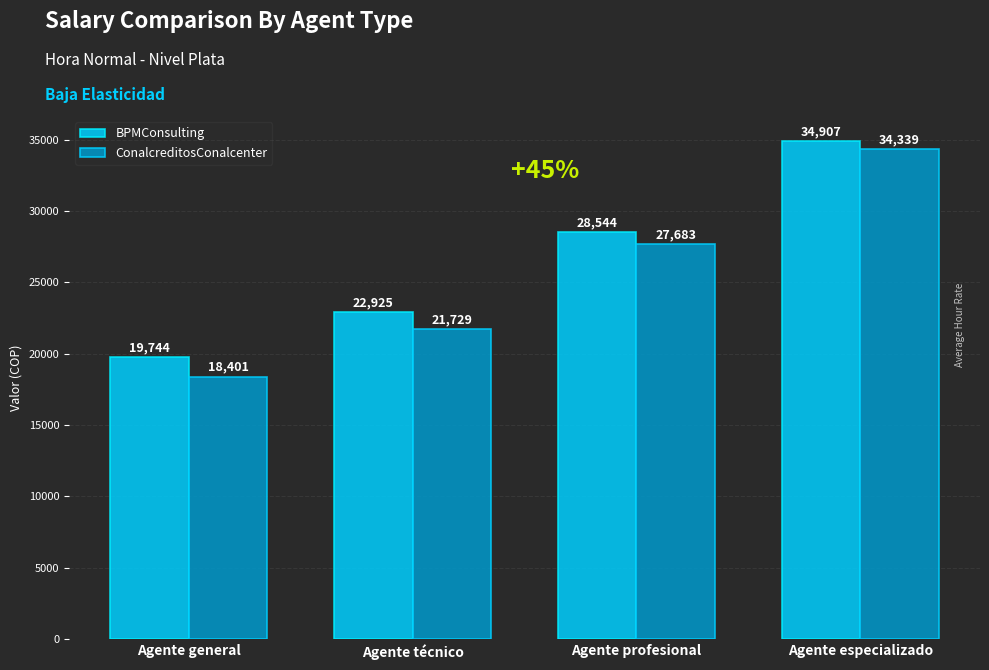

List the series in order of their peak value, lowest first.

ConalcreditosConalcenter, BPMConsulting